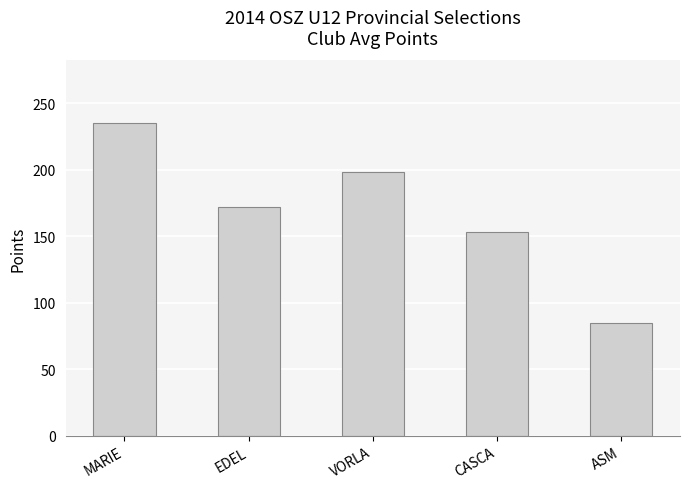

The value at CASCA is 104.5. True or false?

False